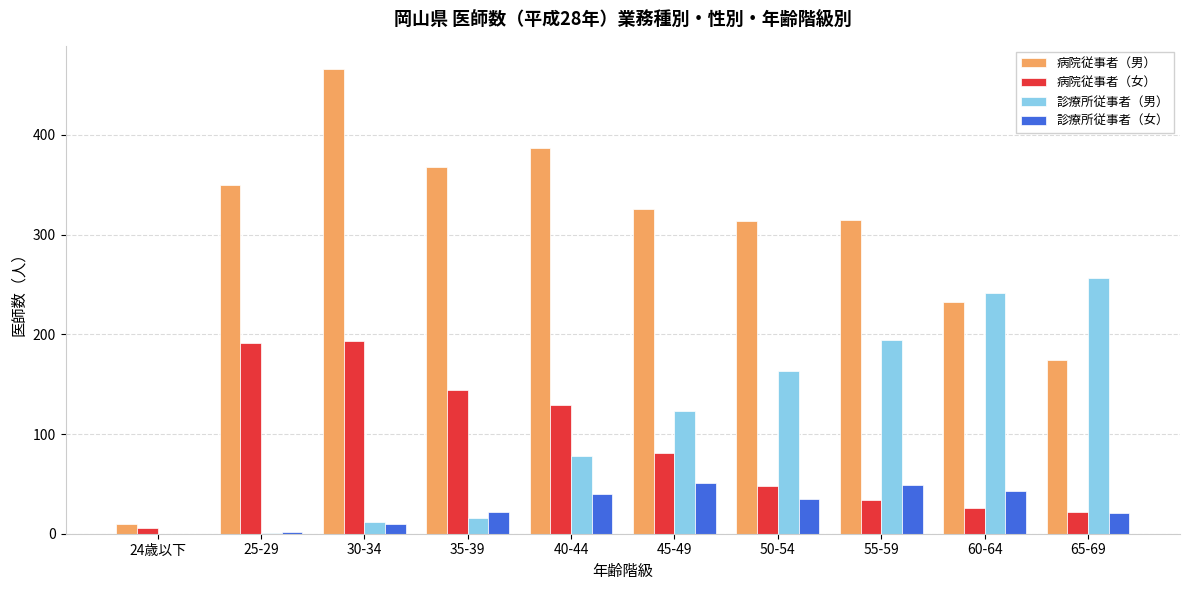

Which series changed the most between 24歳以下 and 30-34?

病院従事者（男）